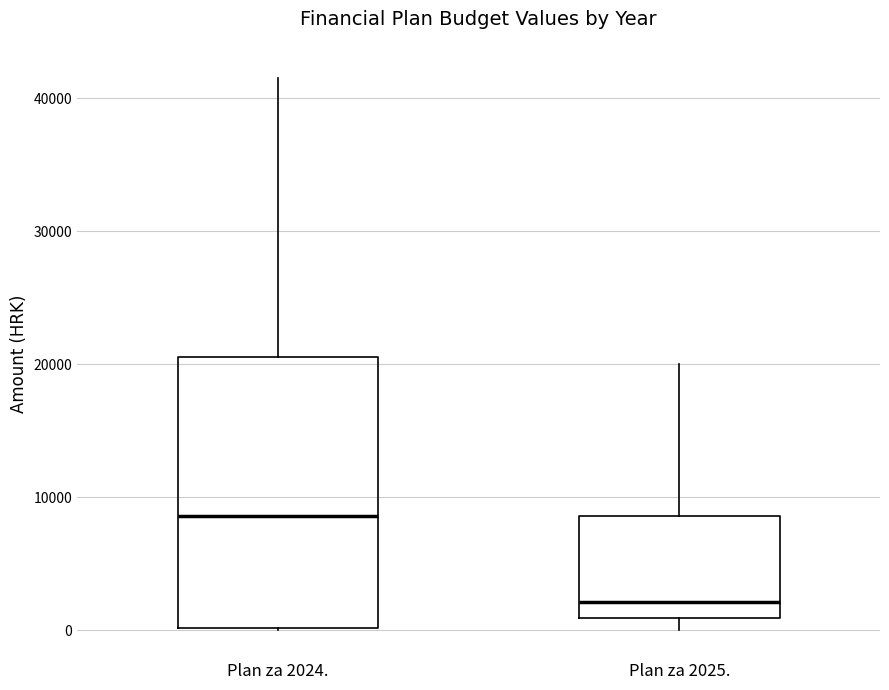

Reading left to right, transcribe this box plot: for each box, give where its median line is, the range the box spans, and where its two whiskers end, as read against the y-axis. The values are not printed on the chart, so give them approximately, as read against the axis.

Plan za 2024.: median 9000, box 0 to 21000, whiskers 0 to 42000
Plan za 2025.: median 2000, box 1000 to 9000, whiskers 0 to 20000